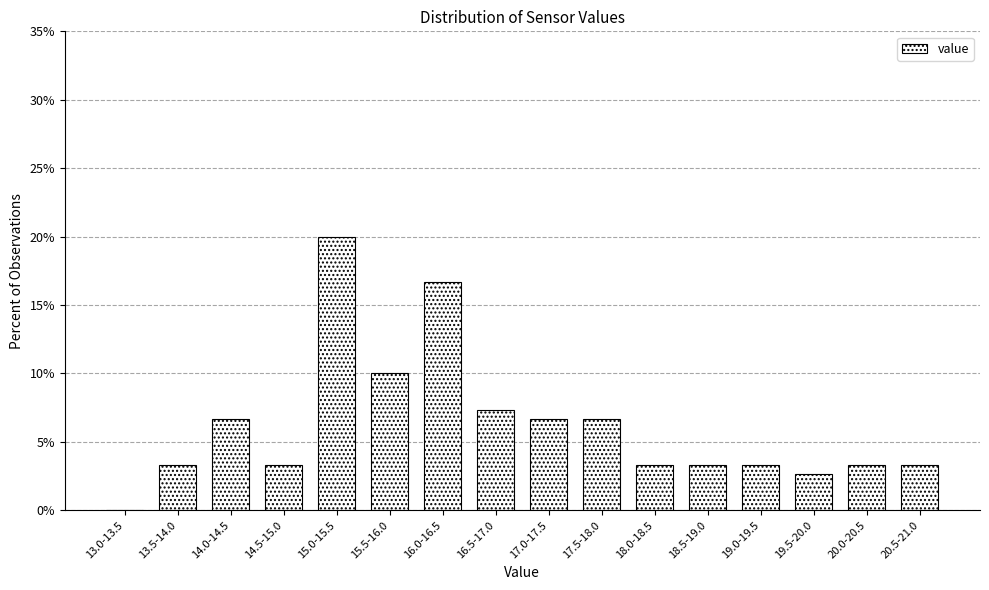

Reading right to left, extract all data points from this chart.

20.5-21.0=3.3	20.0-20.5=3.3	19.5-20.0=2.7	19.0-19.5=3.3	18.5-19.0=3.3	18.0-18.5=3.3	17.5-18.0=6.7	17.0-17.5=6.7	16.5-17.0=7.3	16.0-16.5=16.7	15.5-16.0=10.0	15.0-15.5=20.0	14.5-15.0=3.3	14.0-14.5=6.7	13.5-14.0=3.3	13.0-13.5=0.0